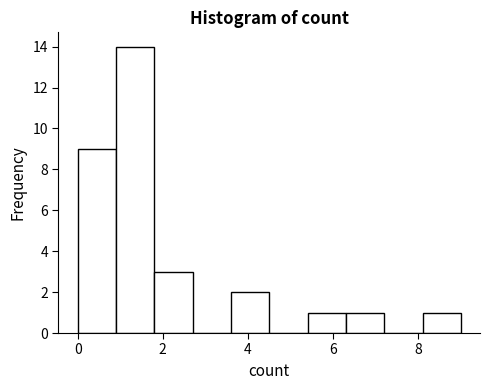

Reading left to right, transcribe this chart: for each bar, give the range it covers on the x-axis and its height. Neither the bar edges nor the heights are printed on the chart, so give them approximately, as read against the axes.

0.0 to 0.9: 9
0.9 to 1.8: 14
1.8 to 2.7: 3
2.7 to 3.6: 0
3.6 to 4.5: 2
4.5 to 5.4: 0
5.4 to 6.3: 1
6.3 to 7.2: 1
7.2 to 8.1: 0
8.1 to 9.0: 1